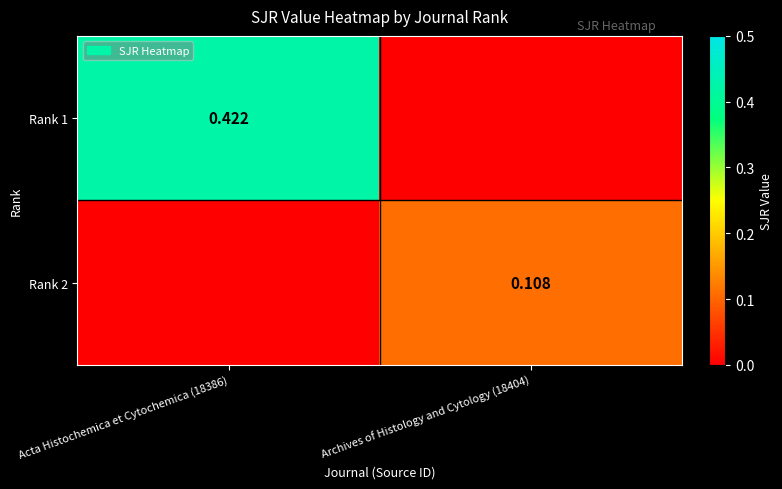

Which category has the highest value across all series?

Acta Histochemica et Cytochemica (18386)